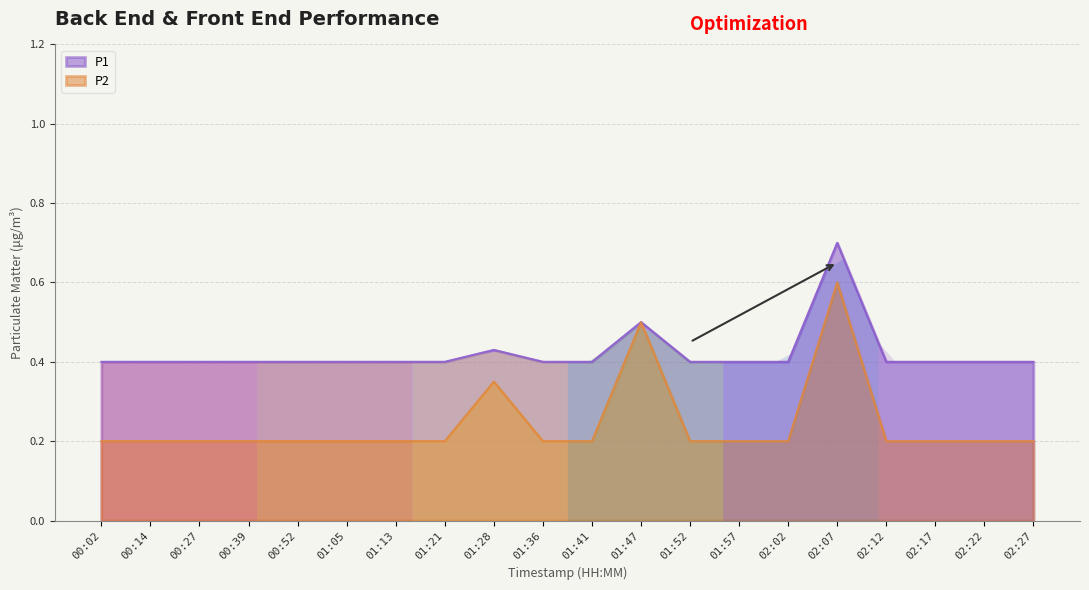

List the labels in order of P1 value, largest first.

02:07, 01:47, 01:28, 00:02, 00:14, 00:27, 00:39, 00:52, 01:05, 01:13, 01:21, 01:36, 01:41, 01:52, 01:57, 02:02, 02:12, 02:17, 02:22, 02:27